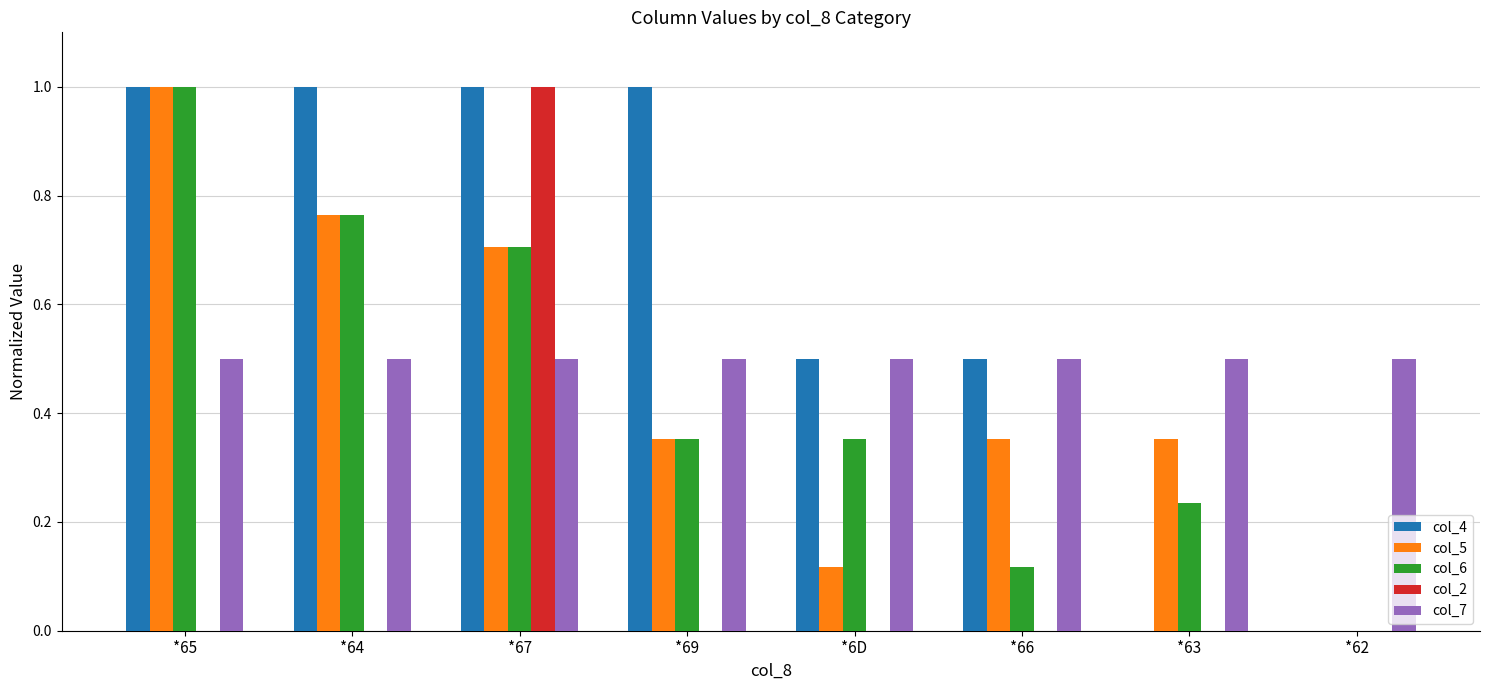

The value of col_4 at *67 is 1.0. True or false?

True